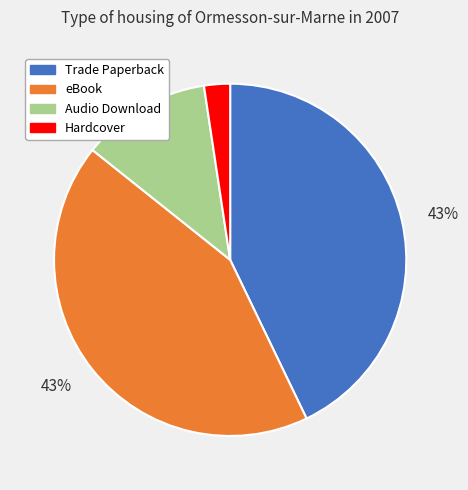

To the nearest percent, what is the combined percentage of Audio Download and eBook?

55%